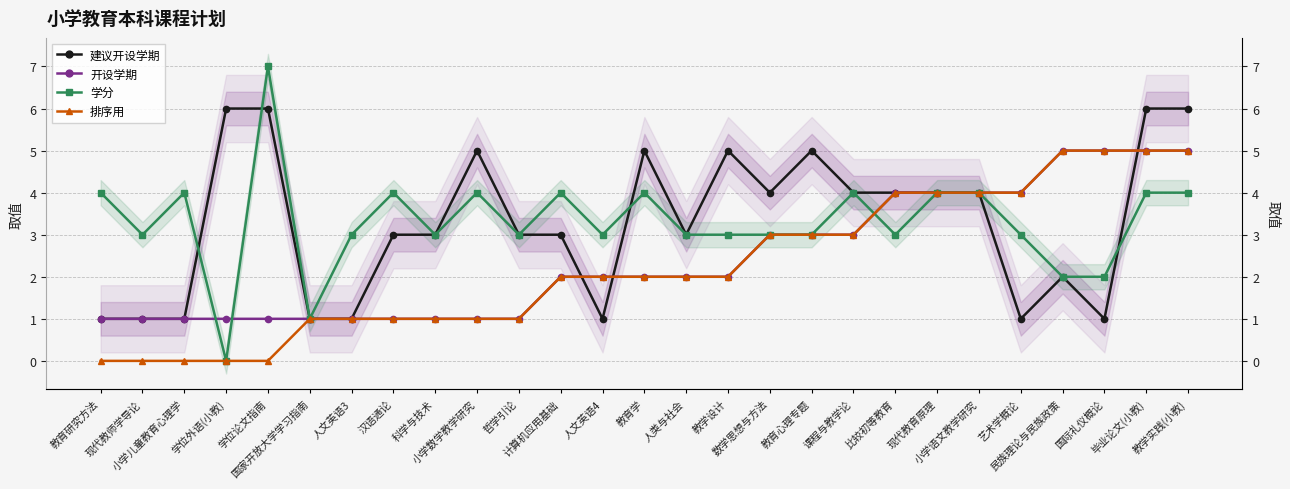

Which series has the largest total across all categories?

建议开设学期